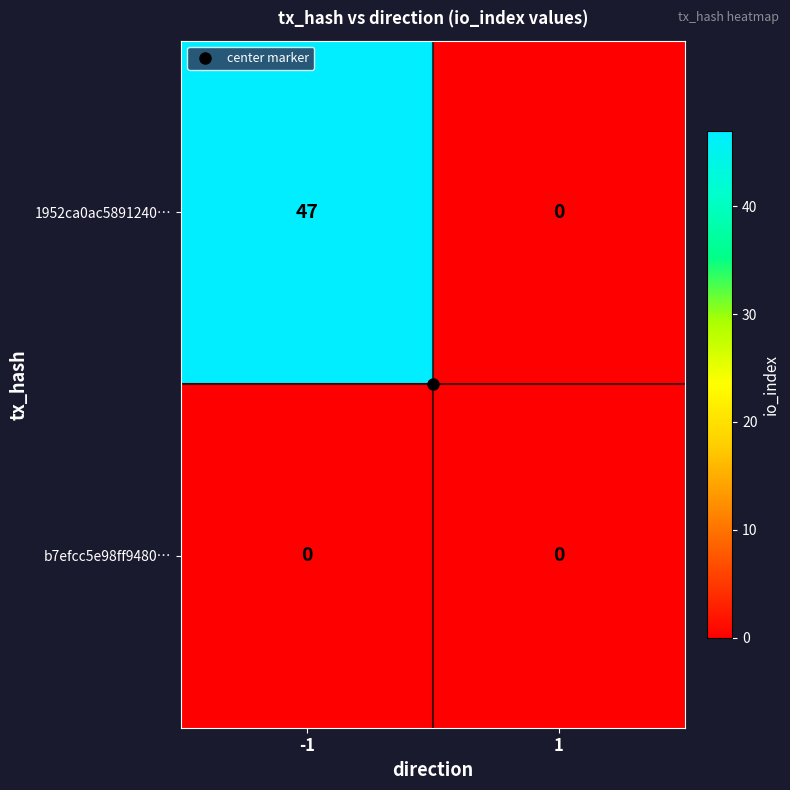

The value of 1952ca0ac5891240… at 1 is 0. True or false?

True